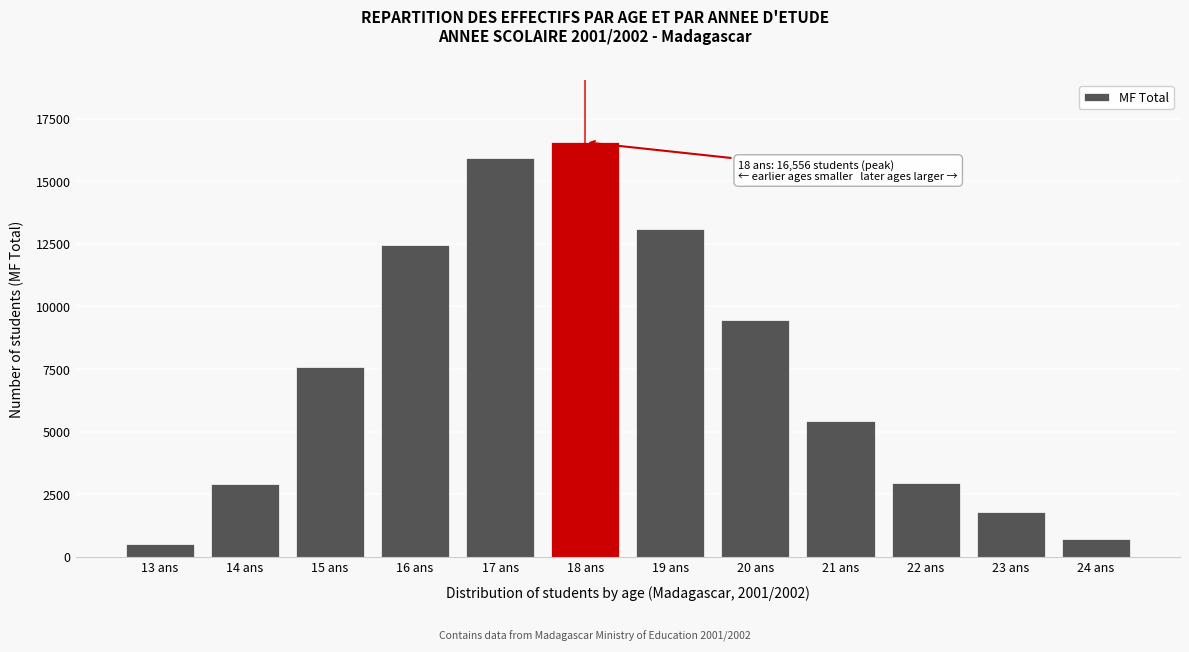

The value at 22 ans is 773. True or false?

False